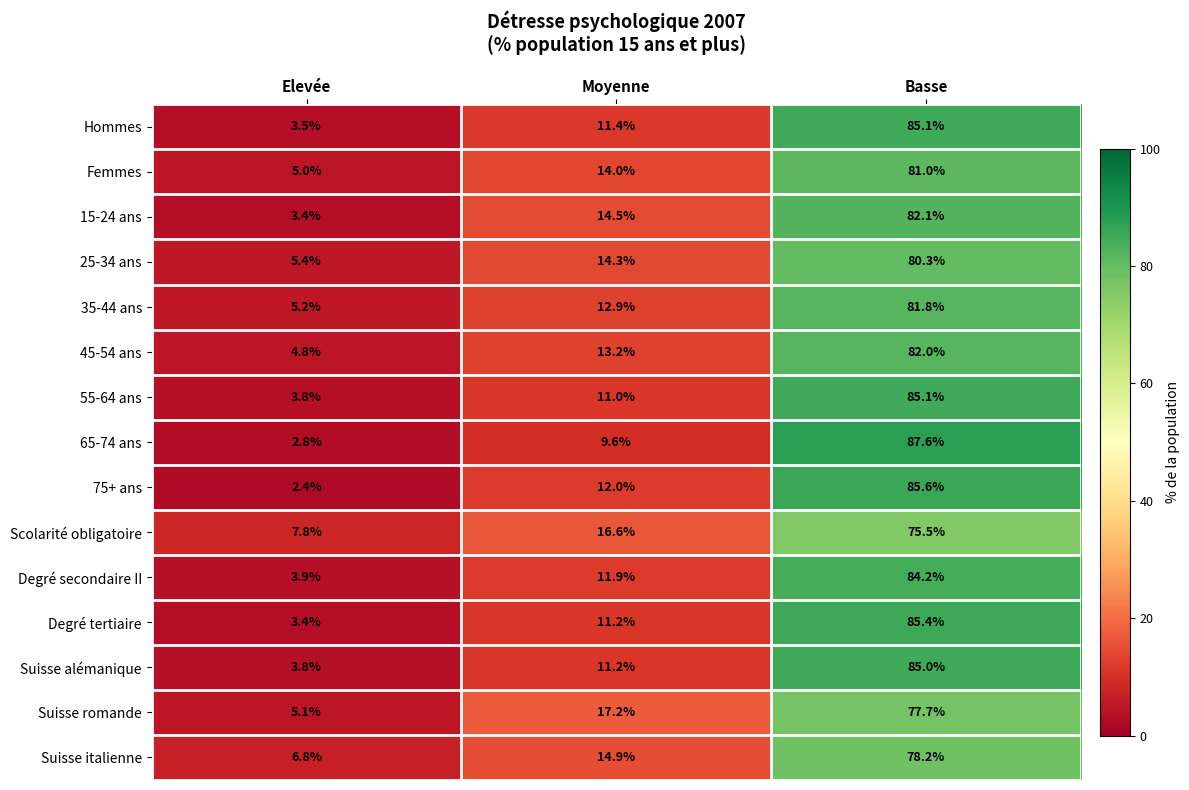

What is the sum of the Degré tertiaire values at Basse and Elevée?

88.8